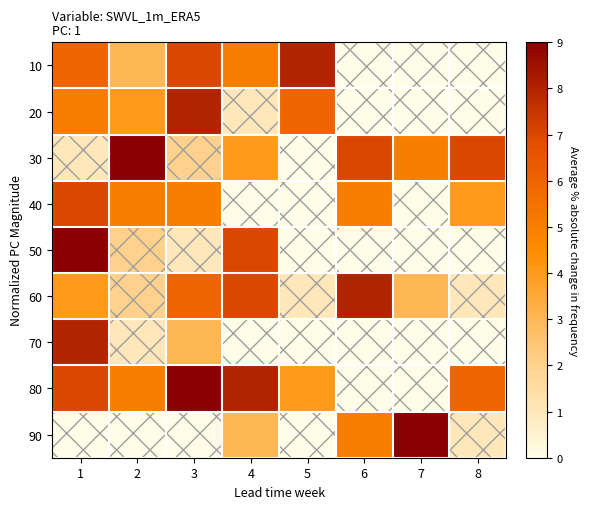

Which label corresponds to the largest value in the chart?

2